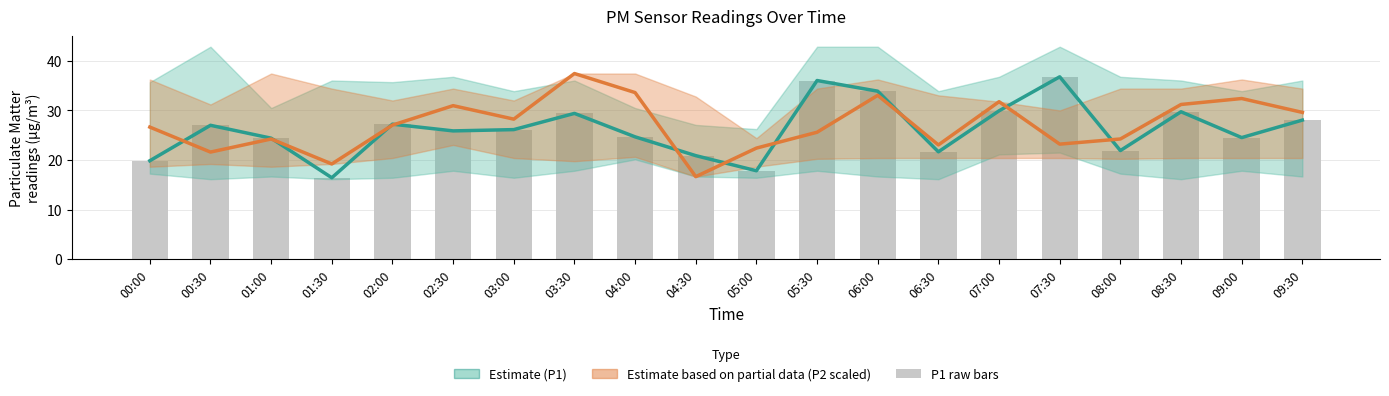

Which series has the largest total across all categories?

P2 scaled (Partial)